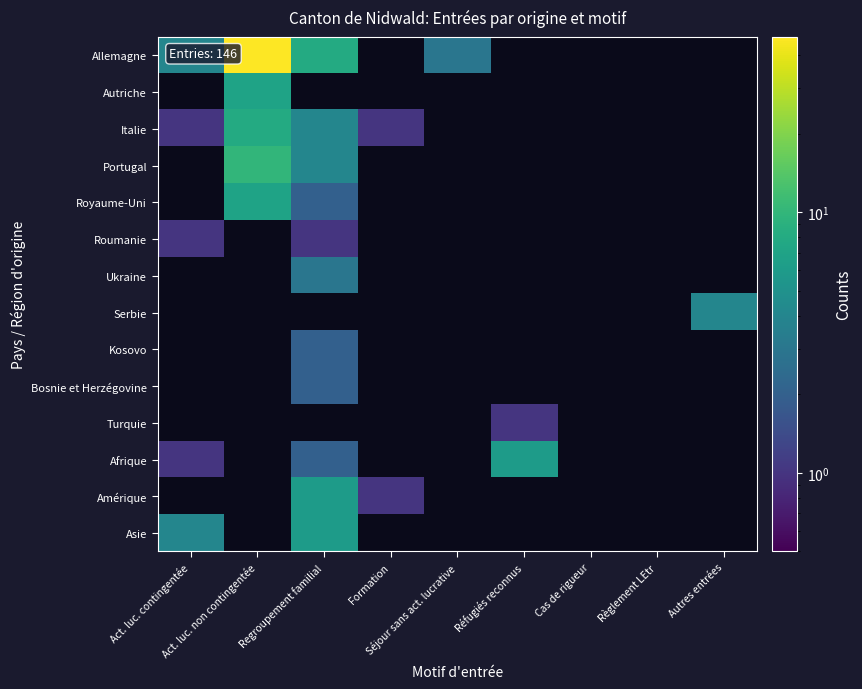

What is the greatest value displayed?

47.0